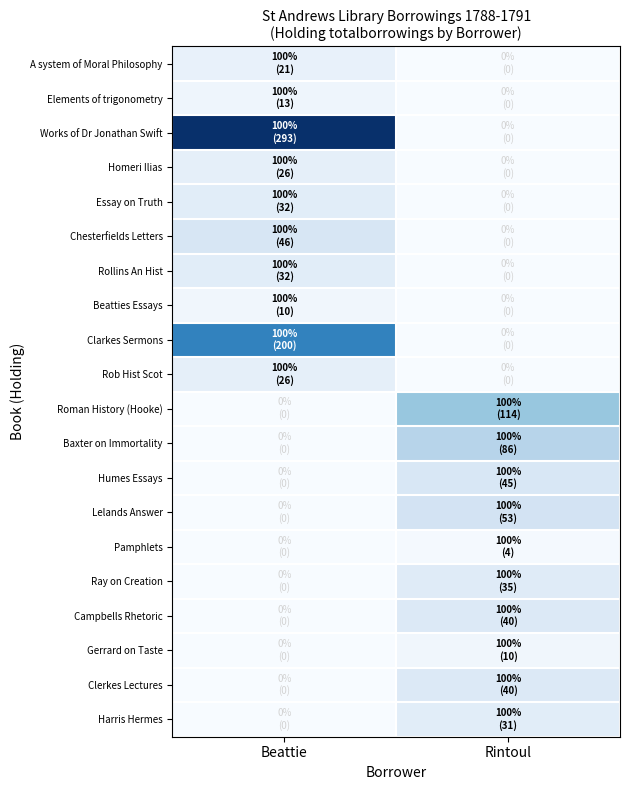

Which series has the largest total across all categories?

Works of Dr Jonathan Swift